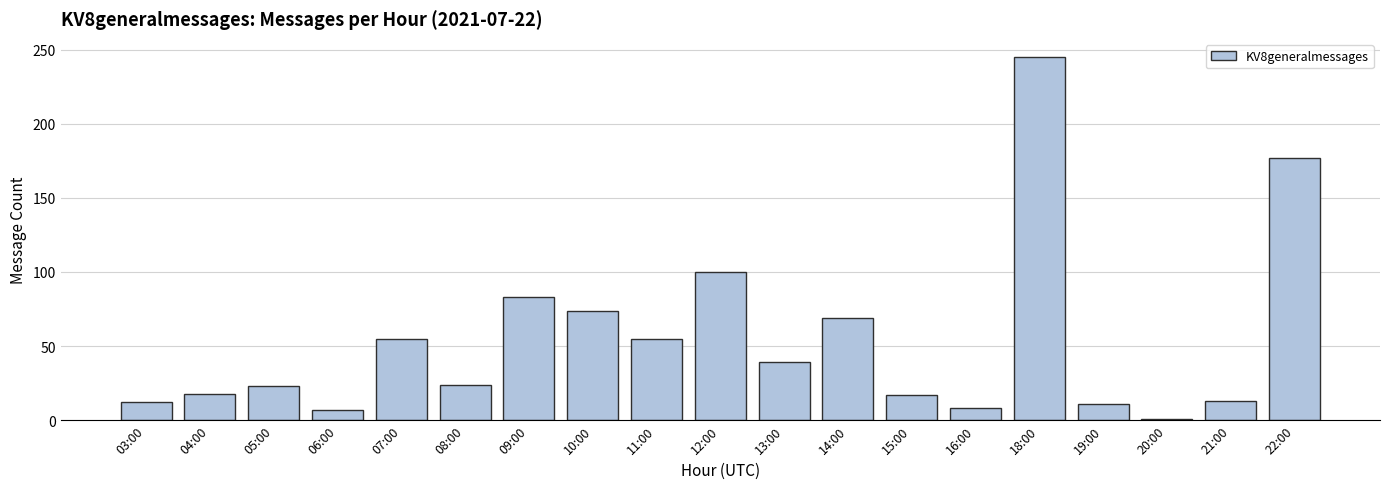

What is the sum of all values?

1031